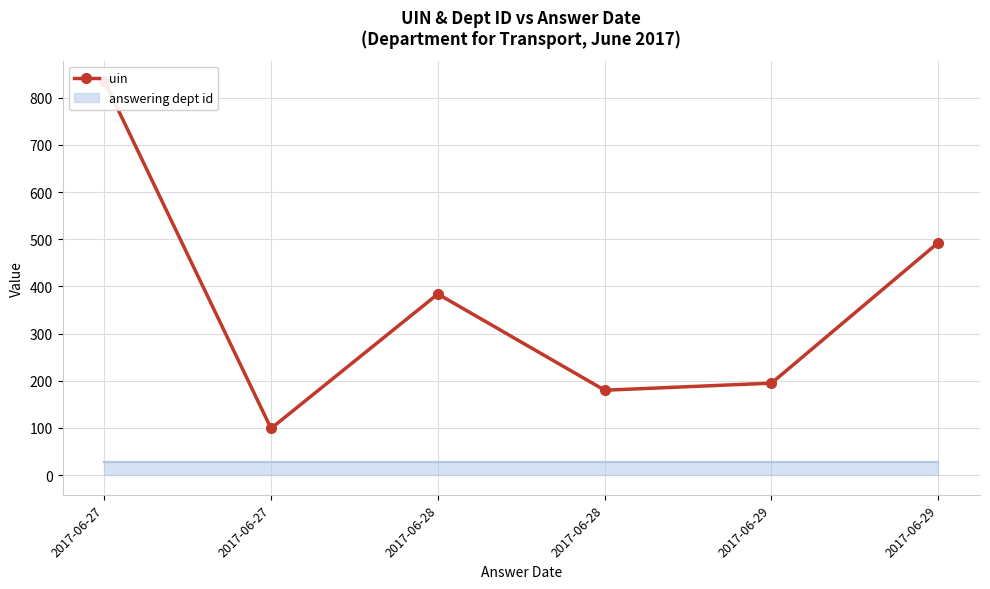

What is the value of the 5th point from the left?

195